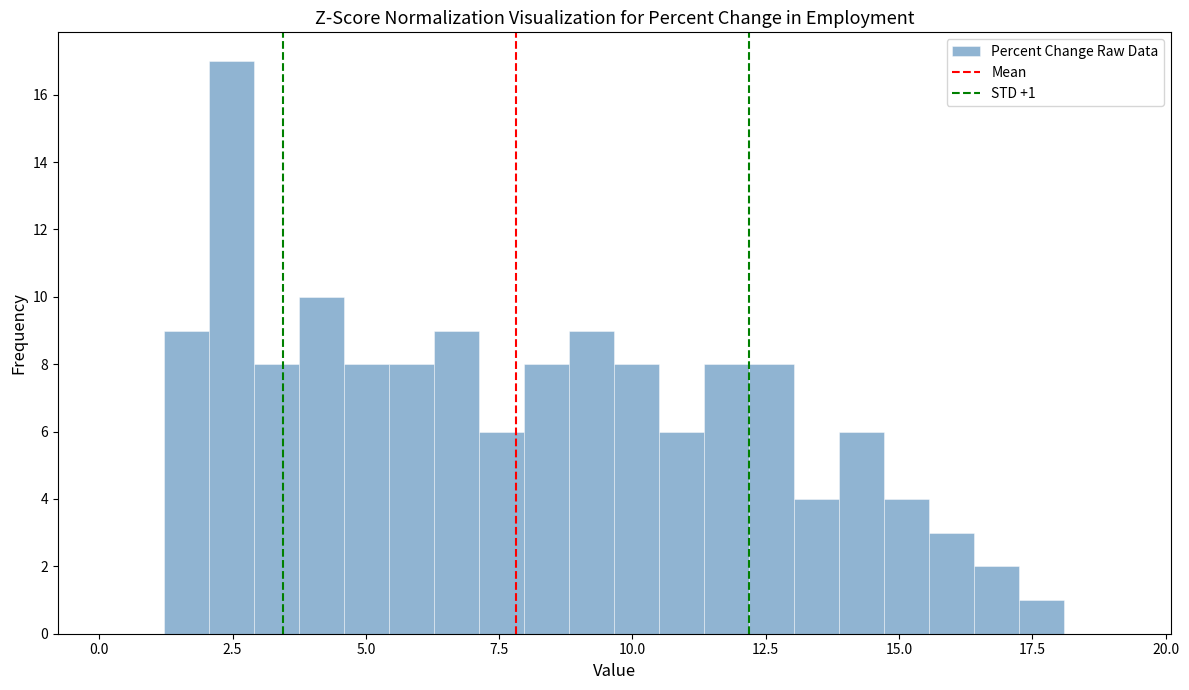

Around what value on the x-axis is the tallest bar? Give the approximate position of its centre, as read against the axis.

2.5